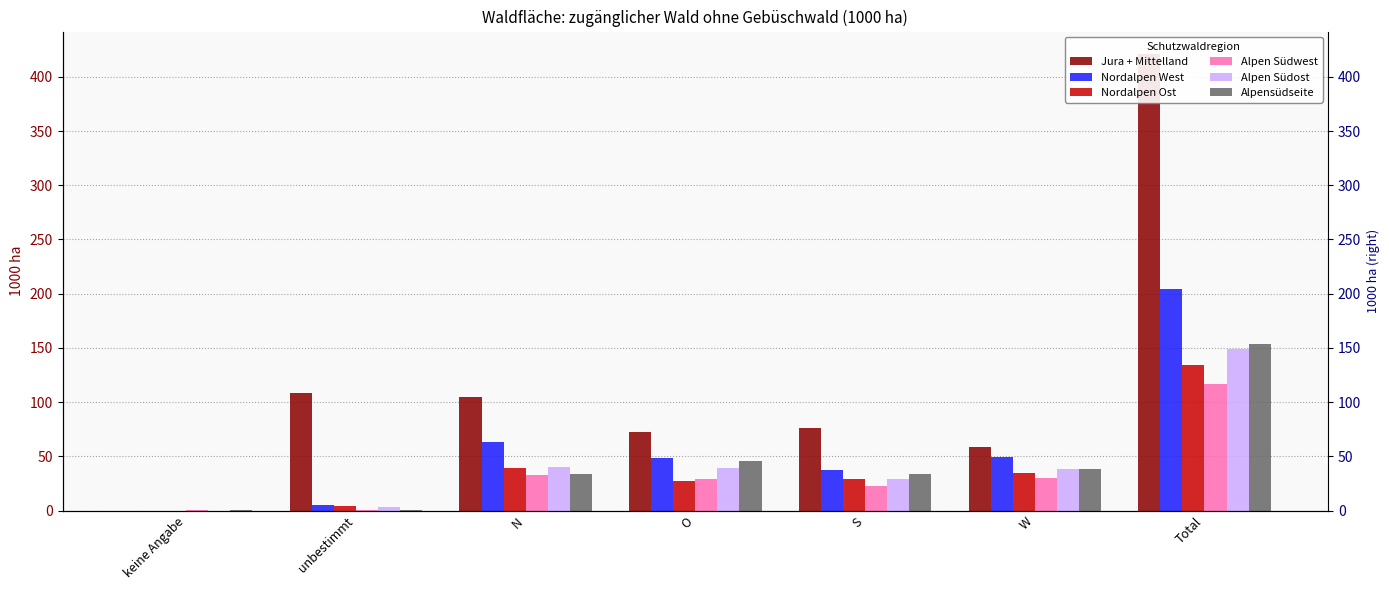

At which category is the sum across all series the highest?

Total